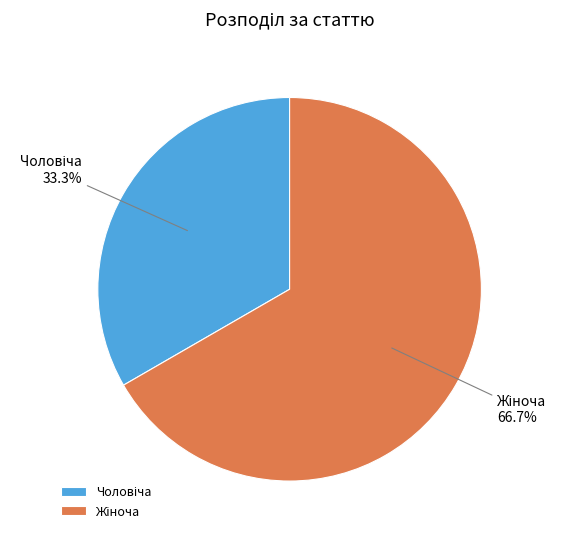

Is there any slice that represents more than half of the pie?

Yes